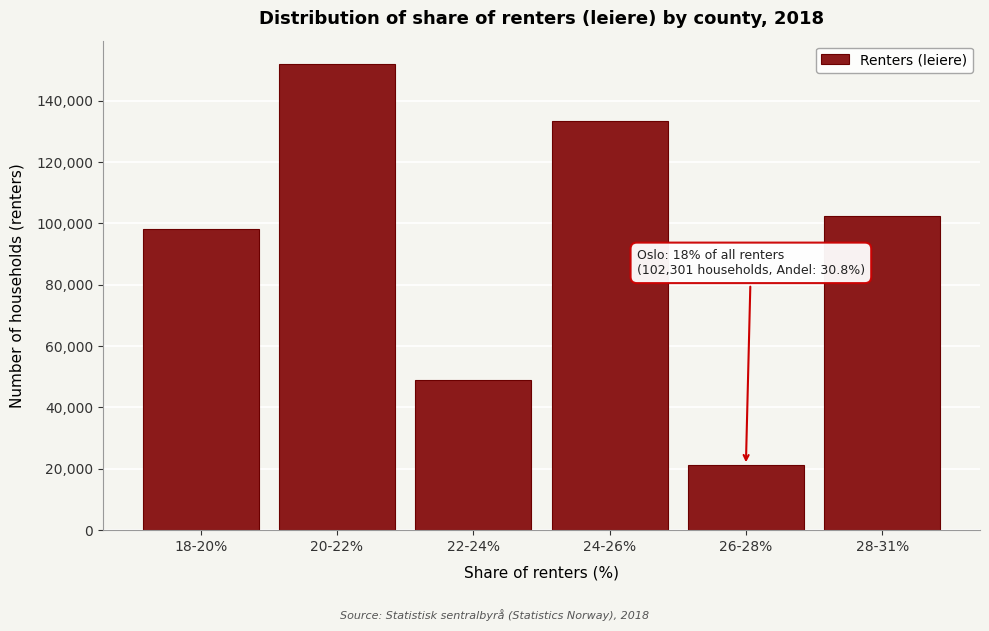

Reading left to right, extract all data points from this chart.

98314	151998	48915	133460	21213	102301